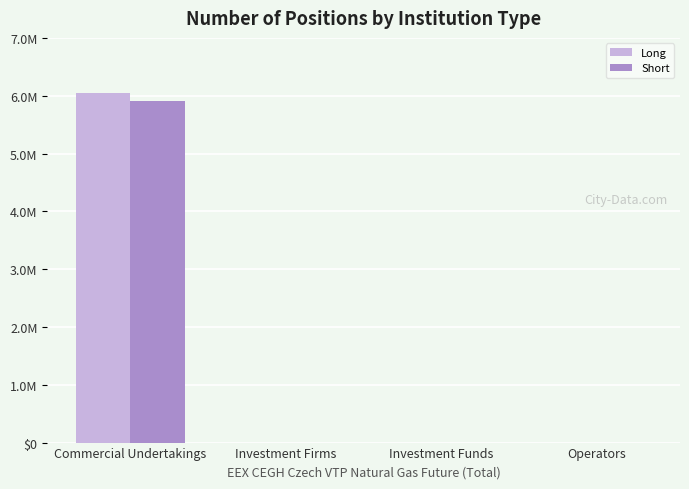

Which series changed the most between Investment Firms and Investment Funds?

Long